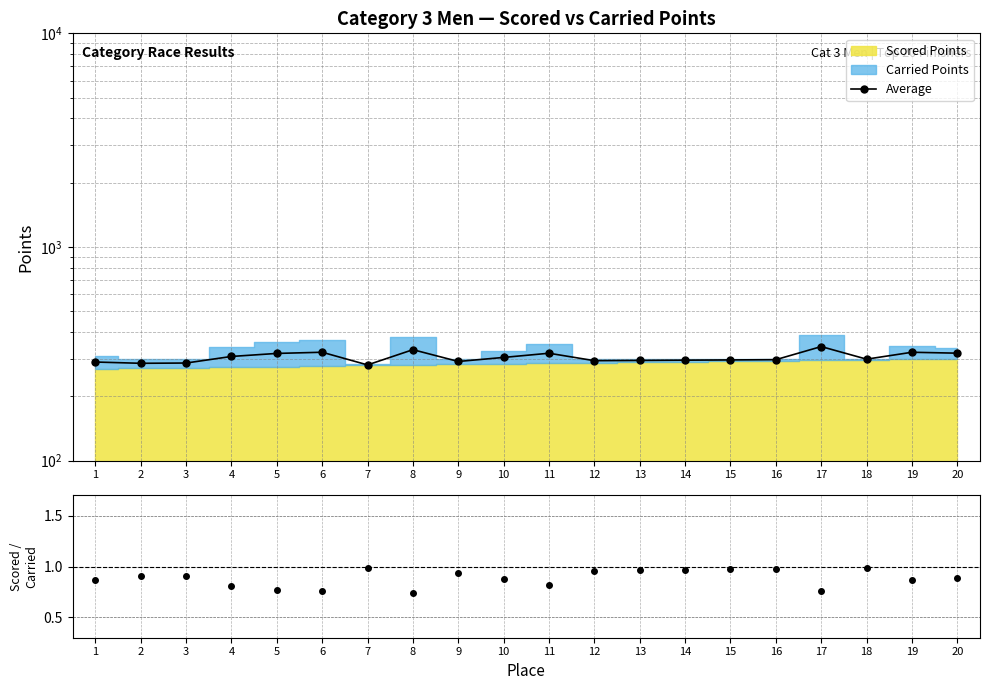

List the labels in order of value, smallest first.

7, 2, 3, 1, 9, 12, 13, 14, 15, 16, 18, 10, 4, 5, 11, 20, 19, 6, 8, 17